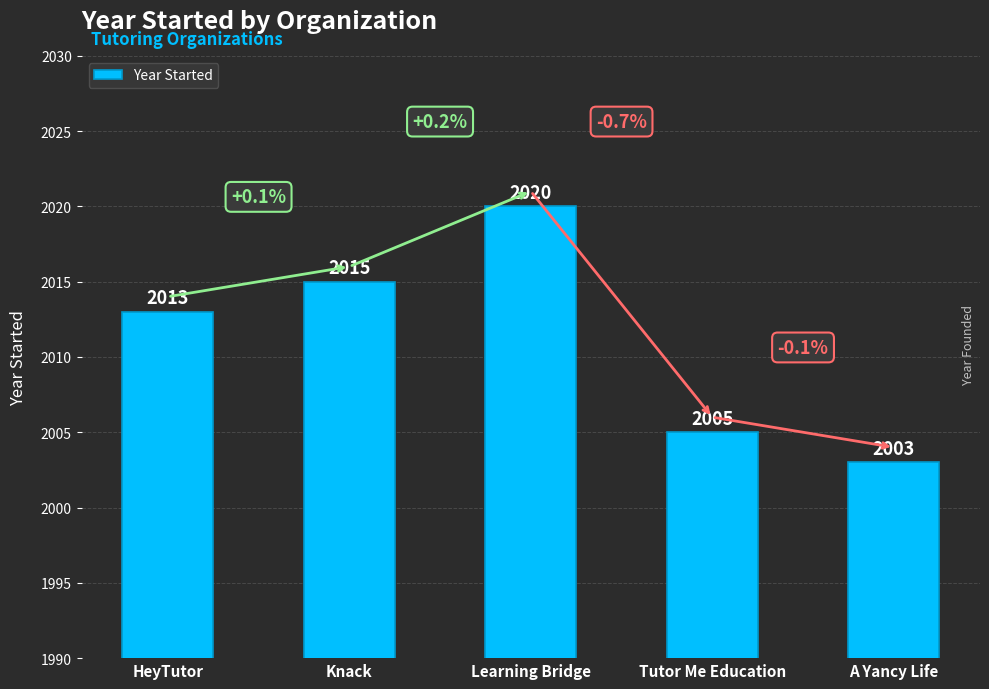

What position from the right is Learning Bridge?

3